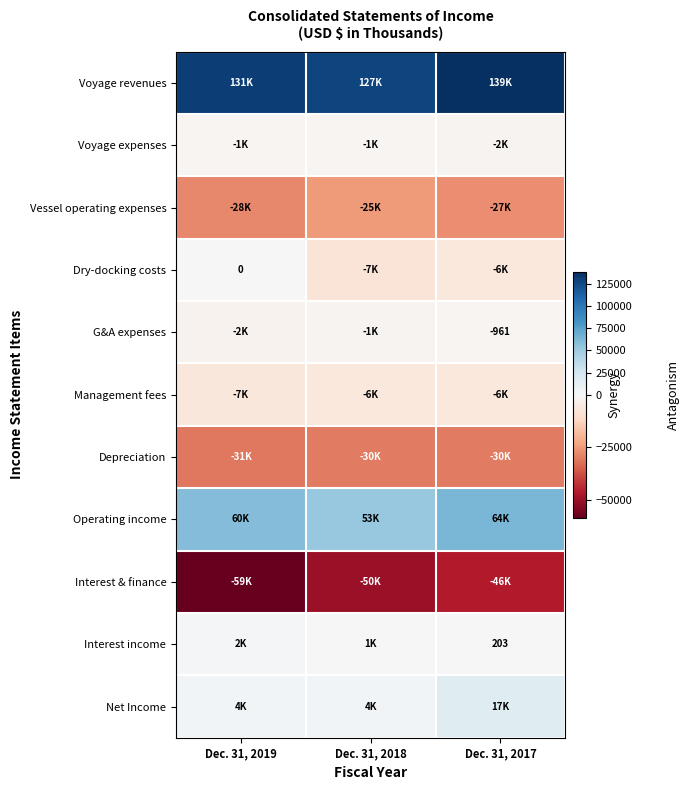

Rank the series at Dec. 31, 2017 from highest to lowest value.

Voyage revenues, Operating income, Net Income, Interest income, G&A expenses, Voyage expenses, Management fees, Dry-docking costs, Vessel operating expenses, Depreciation, Interest & finance